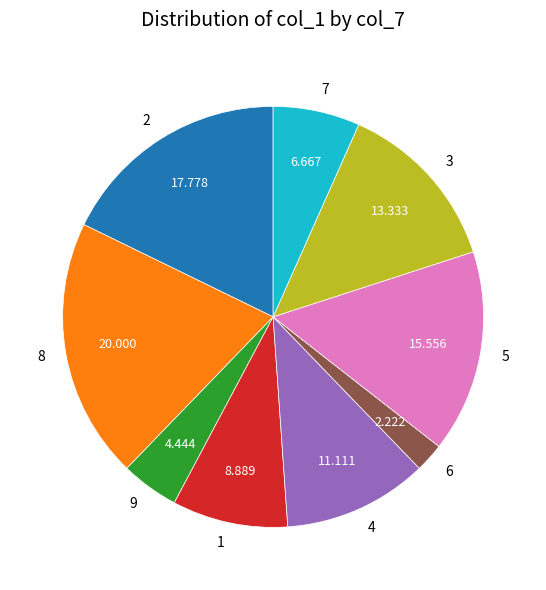

Is the sum of 8 and 7 greater than half?

No